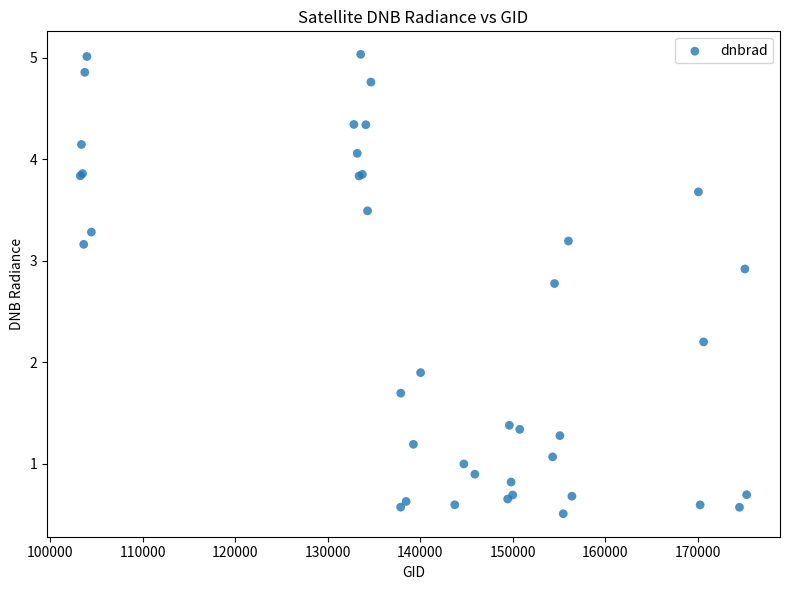

What Y value in the scatter plot is closest to 2?

1.9